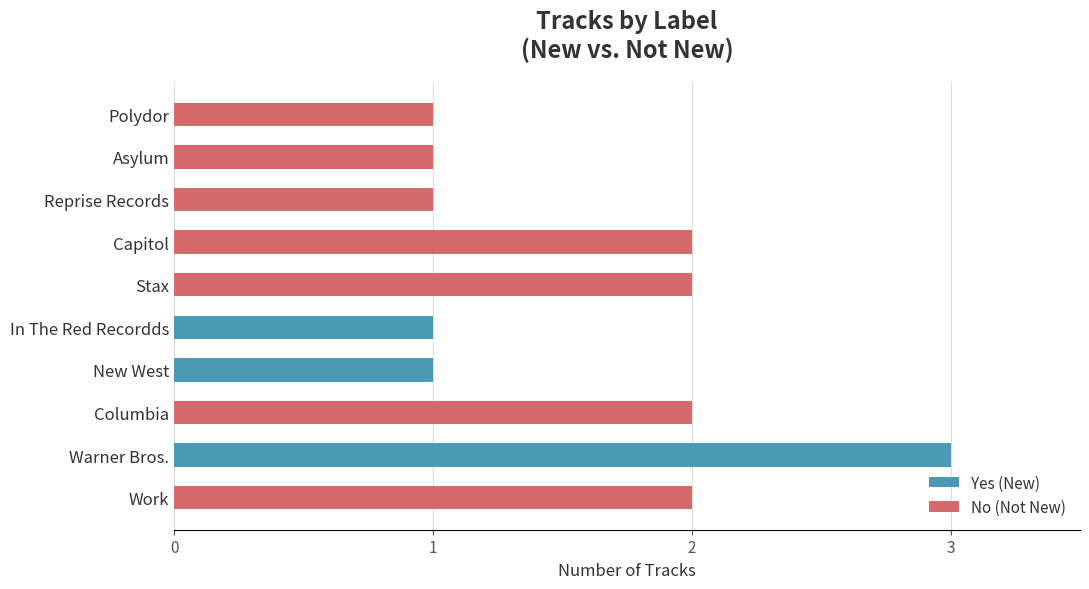

What are all the series names shown in the legend?

Yes (New), No (Not New)